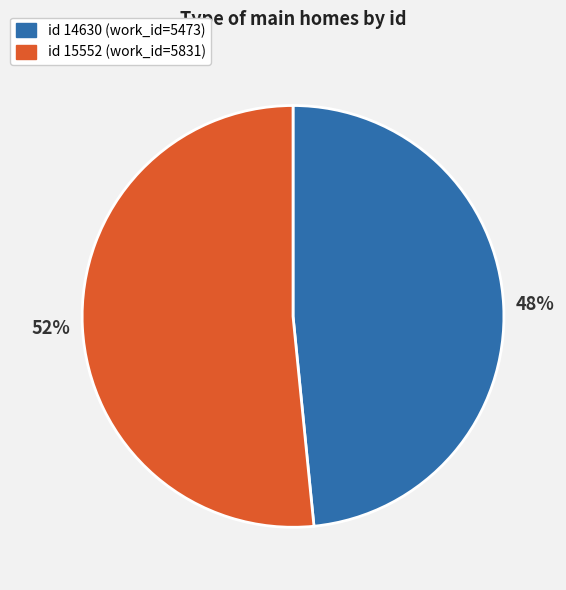

To the nearest percent, what is the average slice percentage?

50%